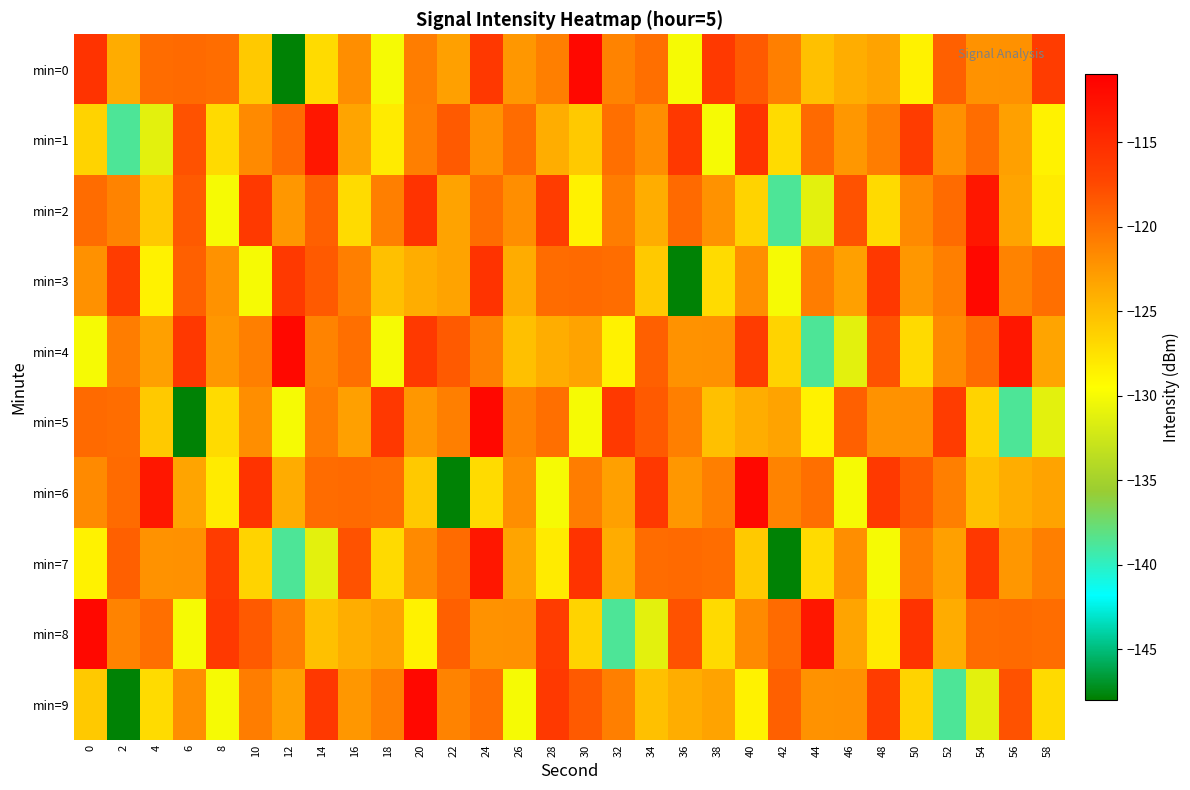

What is the minimum value shown in the chart?

-147.9